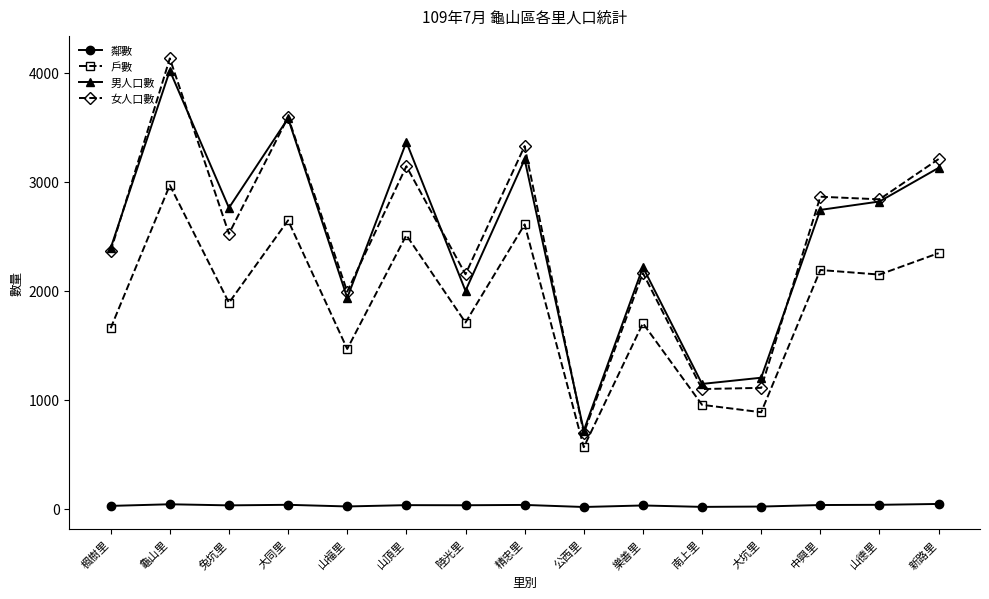

Which series has the largest range (max minus min)?

女人口數